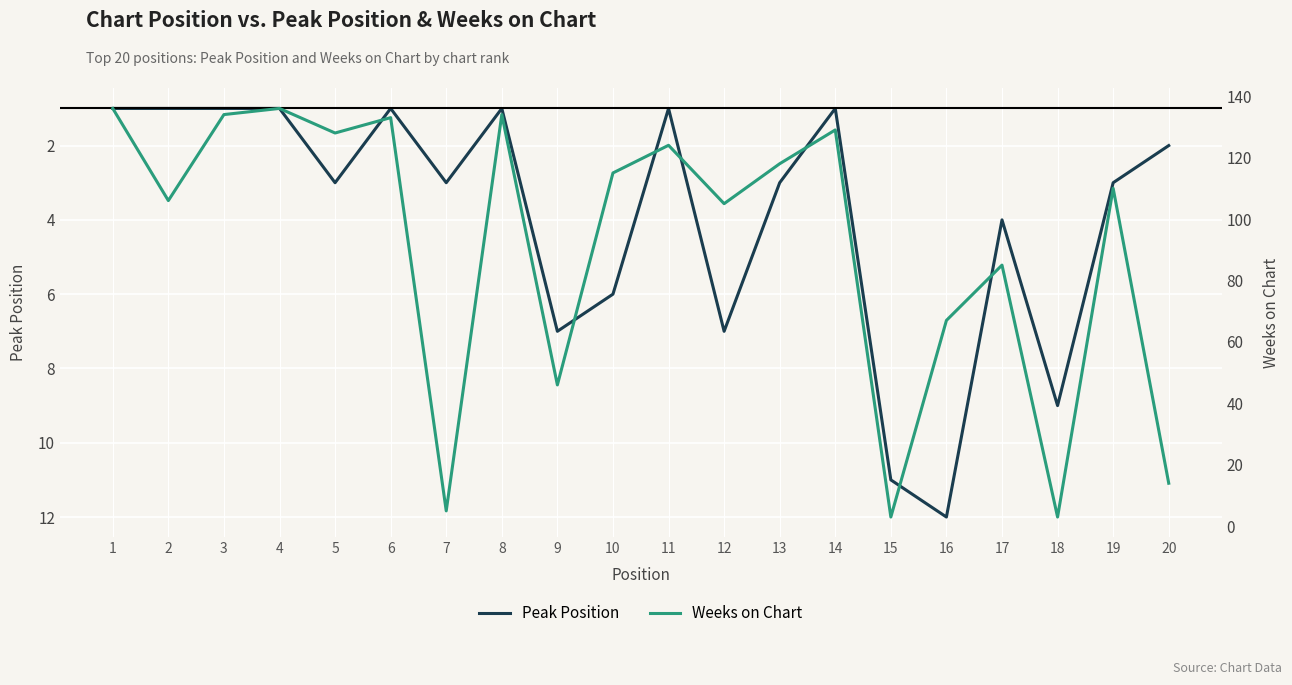

Which series has the largest range (max minus min)?

Weeks on Chart